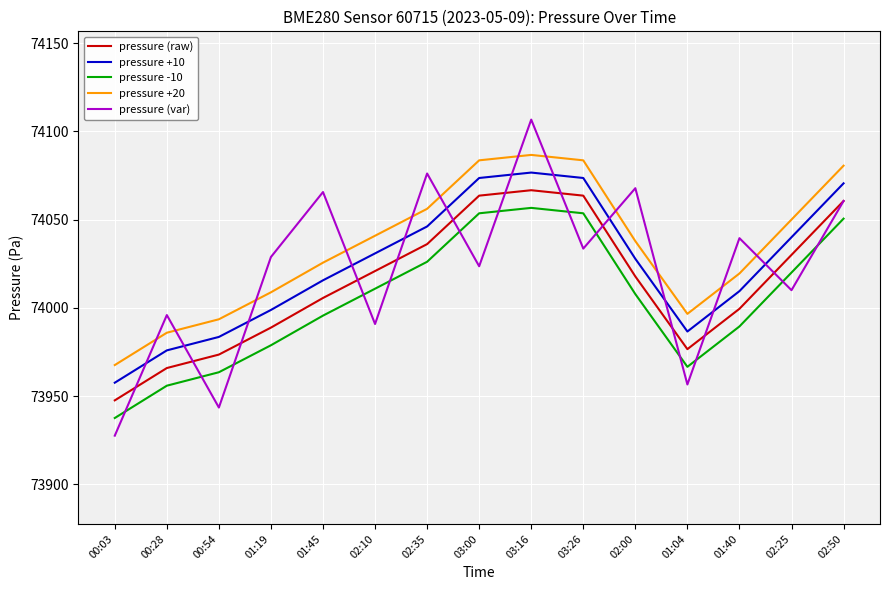

The pressure +10 series shows 51002.4 at 01:45. True or false?

False